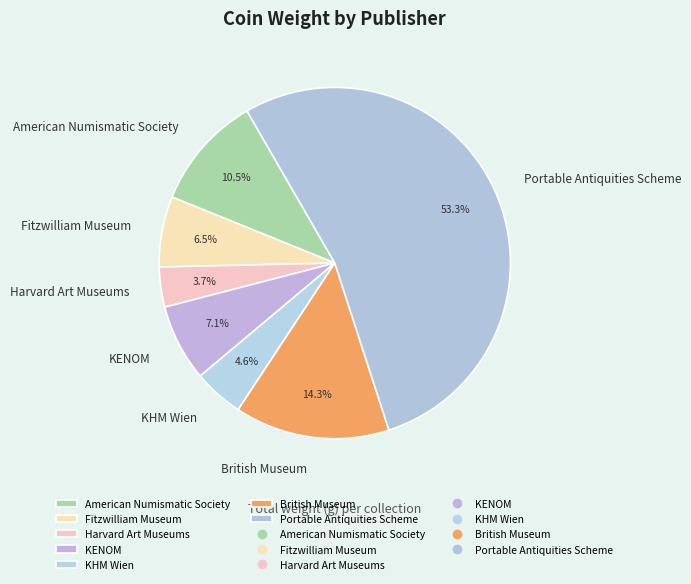

Approximately how many times larger is the value at KHM Wien compared to British Museum?

0.3